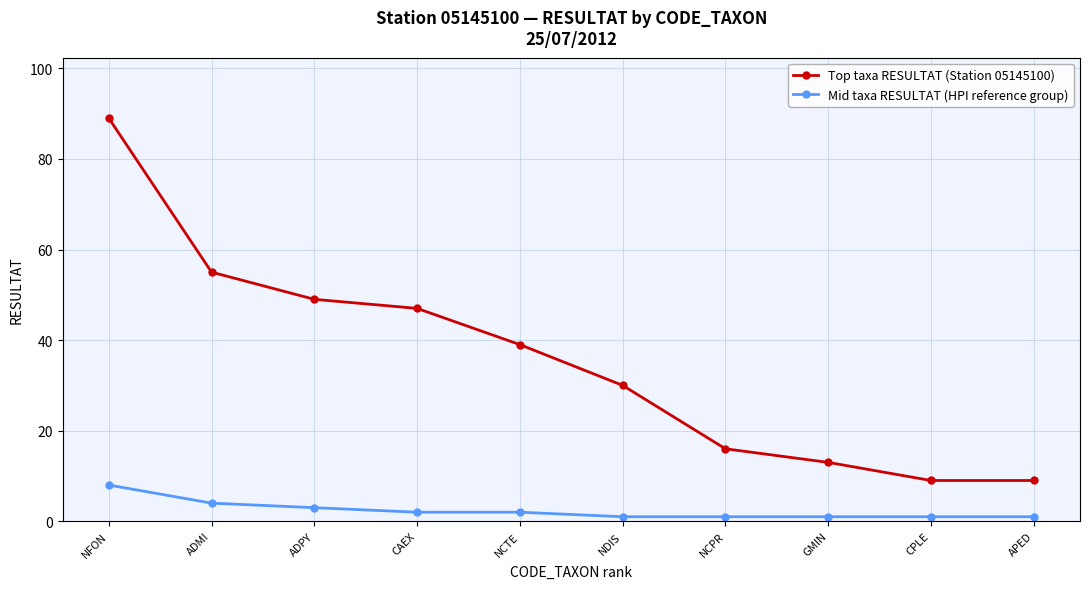

What is the average value of the Mid taxa RESULTAT (HPI reference group) series?

2